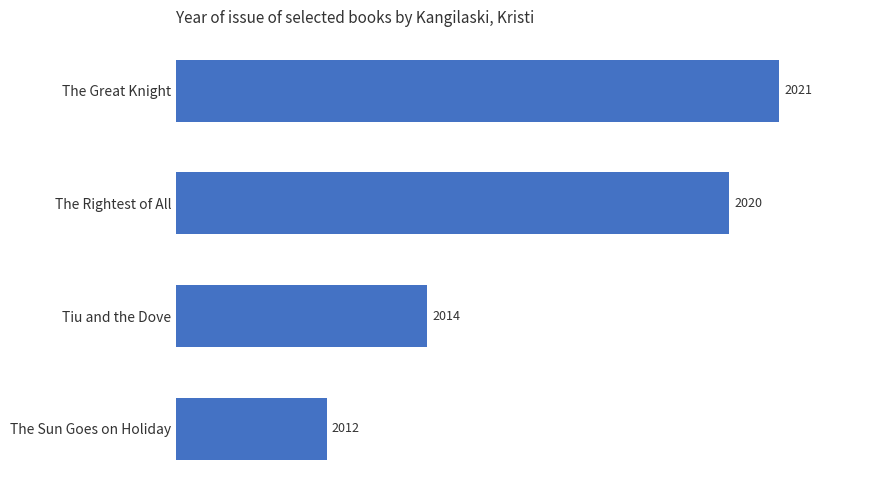

Which has a higher value, The Rightest of All or The Sun Goes on Holiday?

The Rightest of All